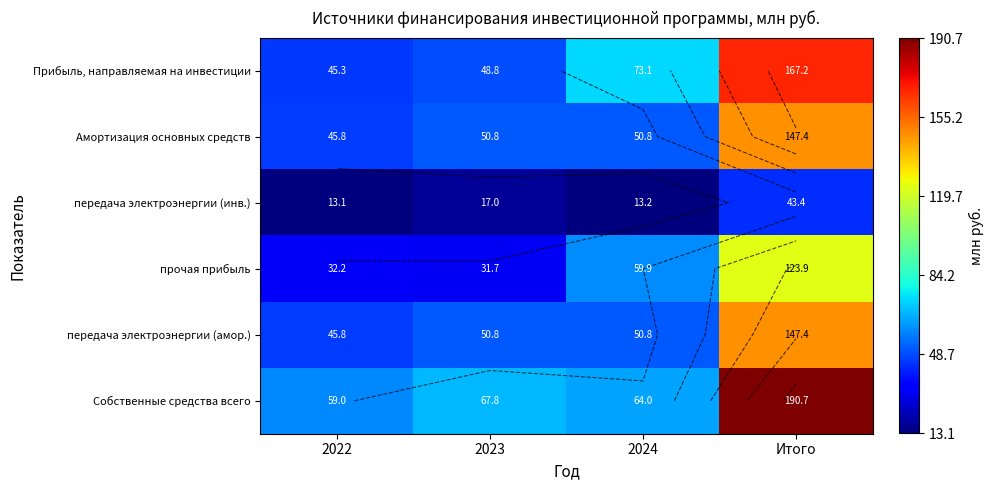

At how many categories does at least one series exceed 162?

1